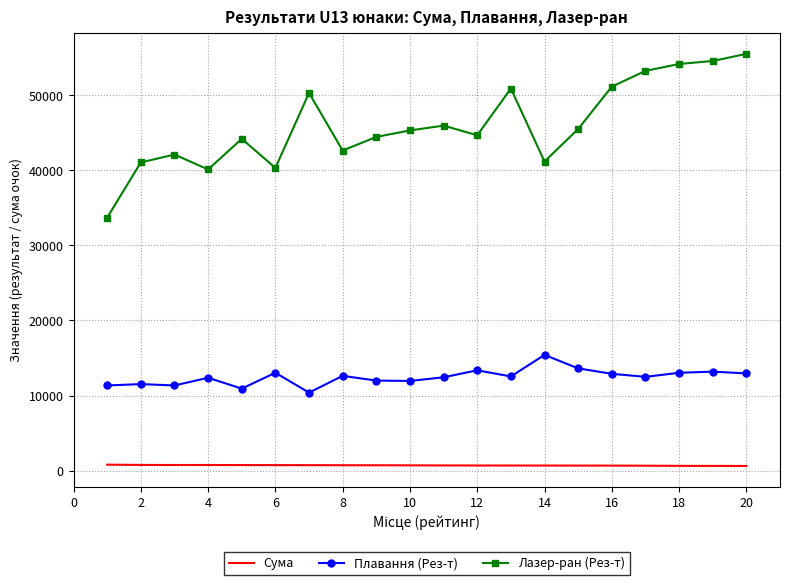

Count the number of data series in this chart.

3